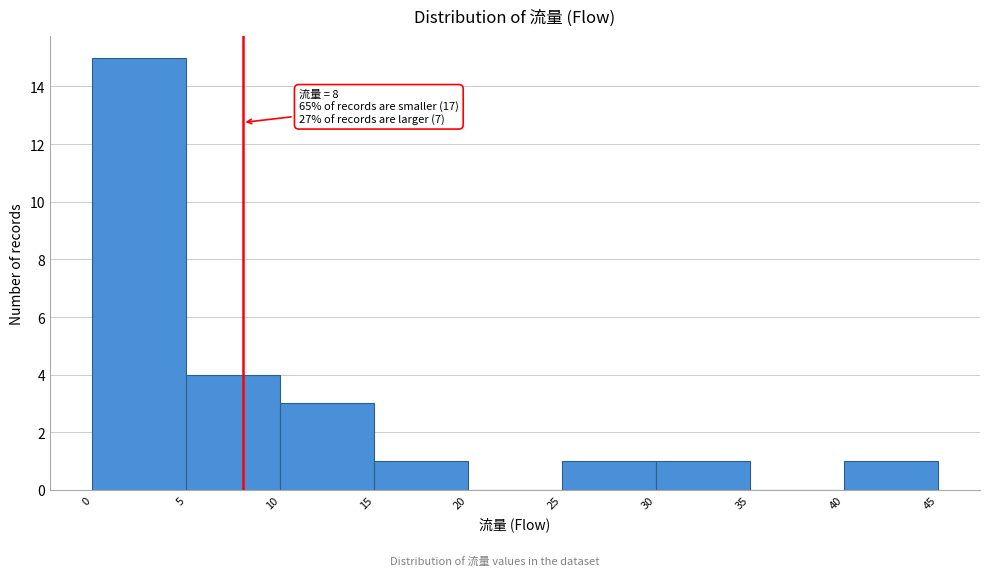

Over which range of the x-axis is the bar tallest?

0 to 5